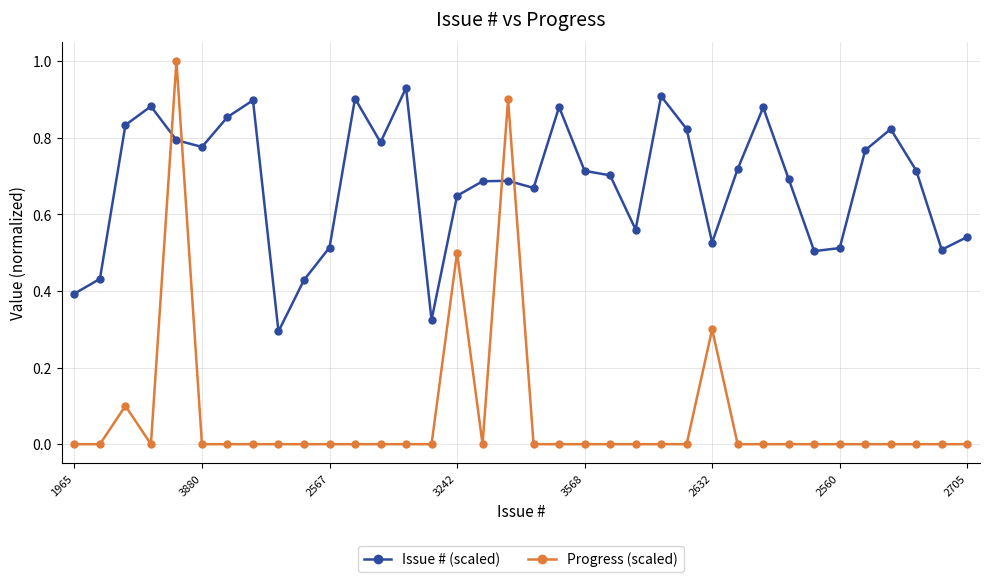

What is the greatest value displayed?

1.0